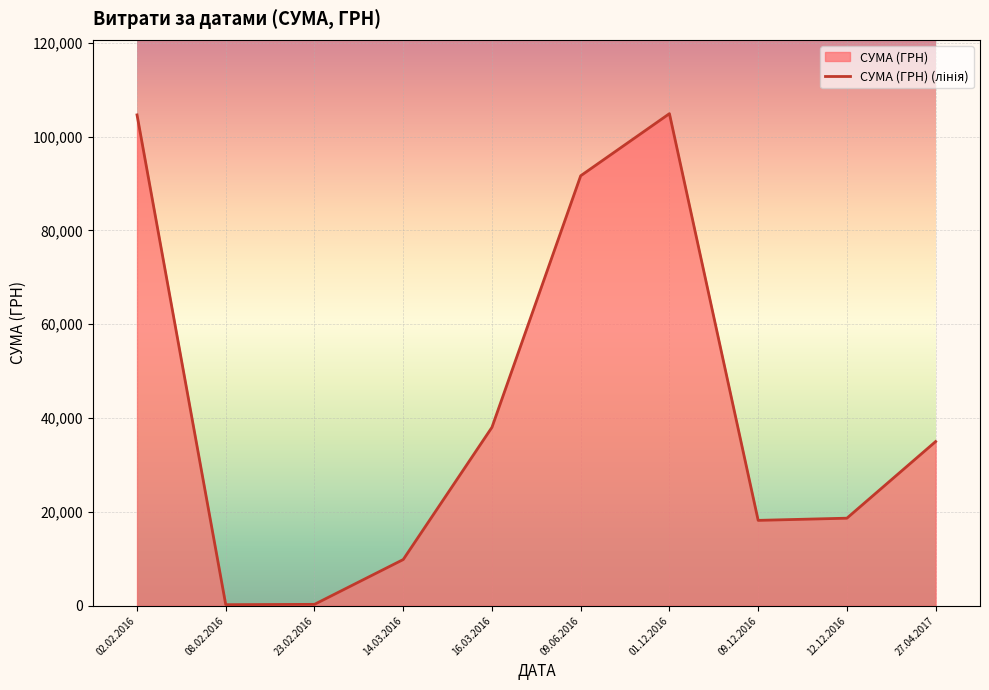

Is it true that the value at 09.12.2016 is 8031.7?

False